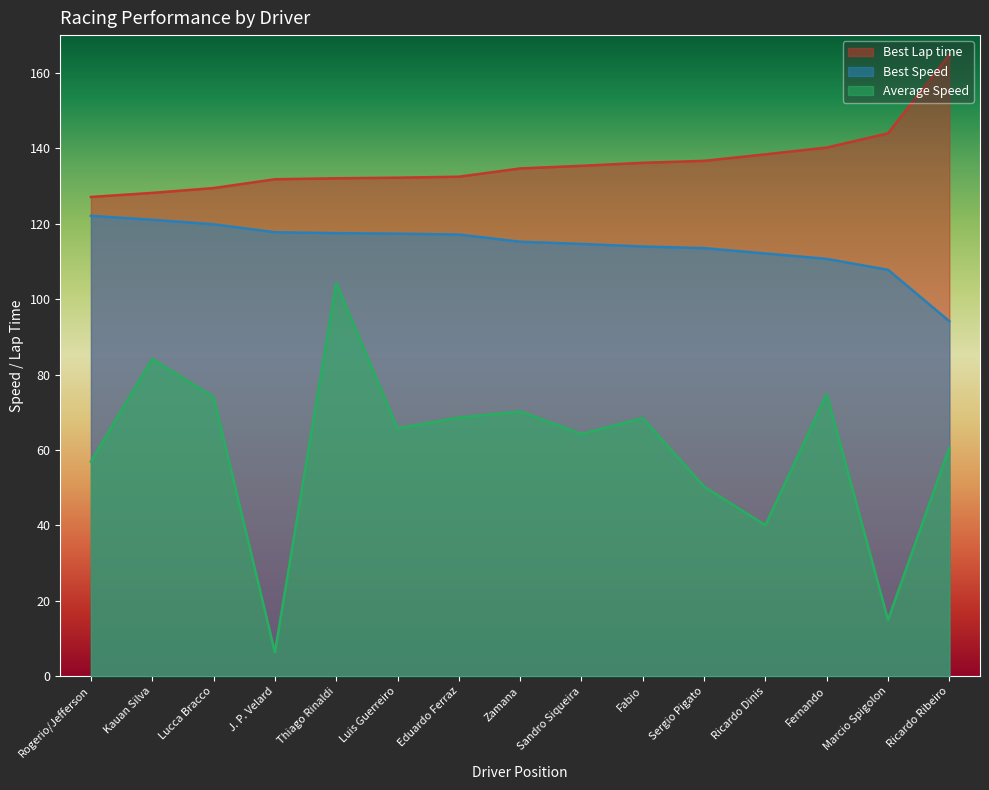

At which category is the sum across all series the highest?

Thiago Rinaldi